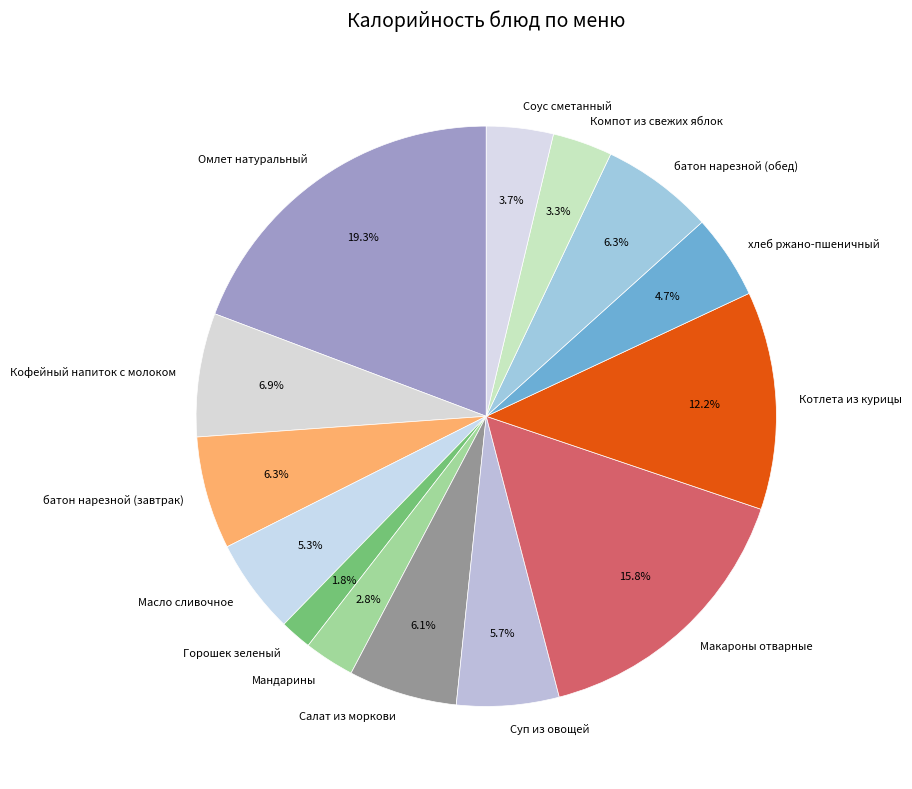

What percentage is the хлеб ржано-пшеничный slice, to the nearest percent?

5%